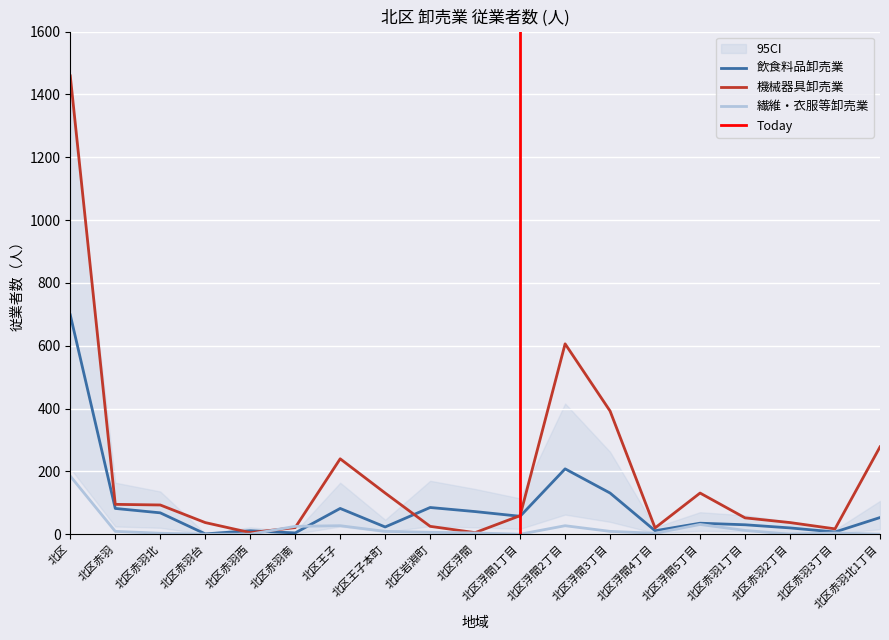

What is the average value of the 繊維・衣服等卸売業 series?

19